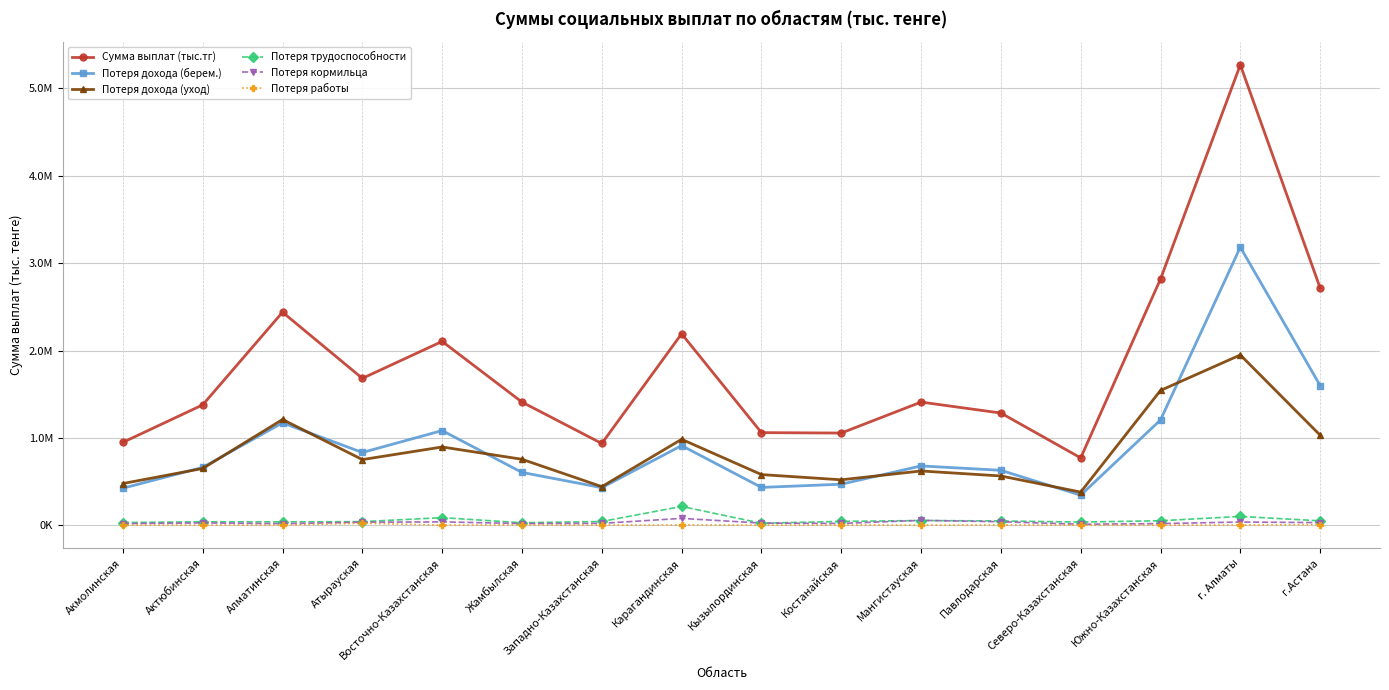

What position from the left is Южно-Казахстанская?

14